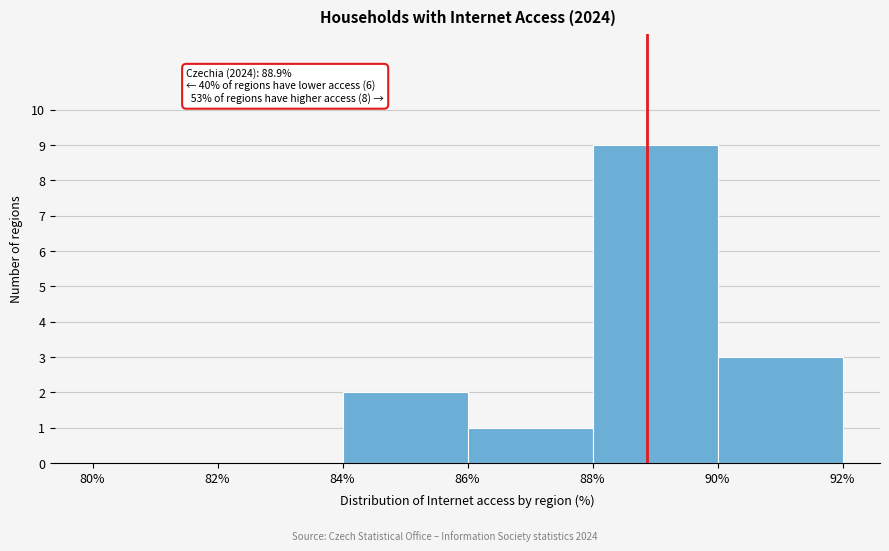

Which range on the x-axis has the tallest bar?

88% to 90%